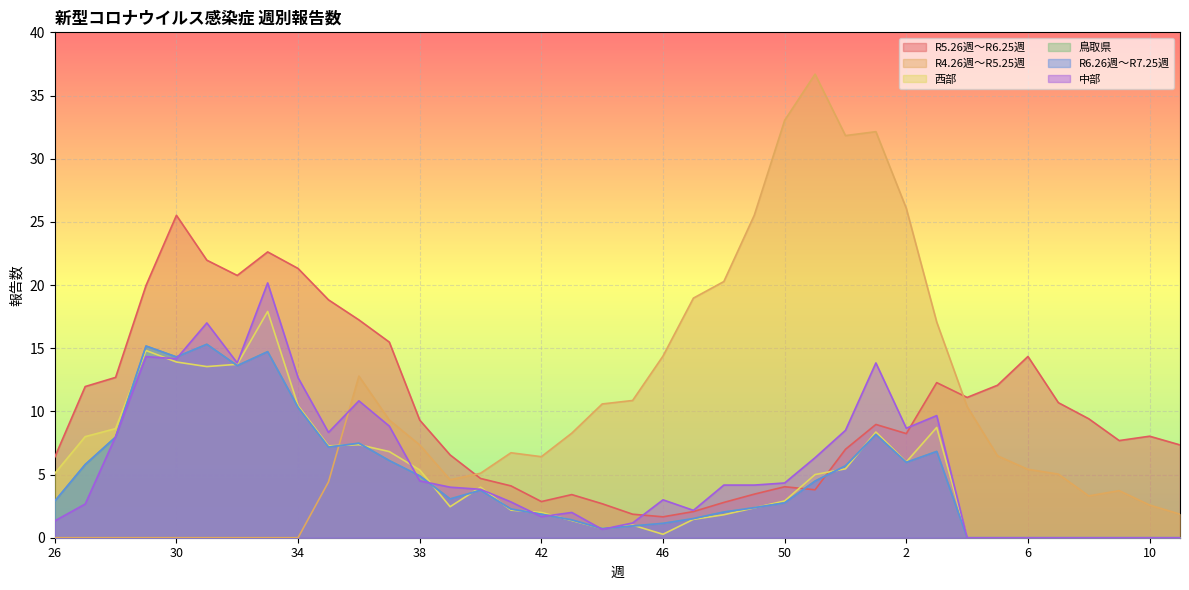

At which category does the chart reach its peak across all series?

51